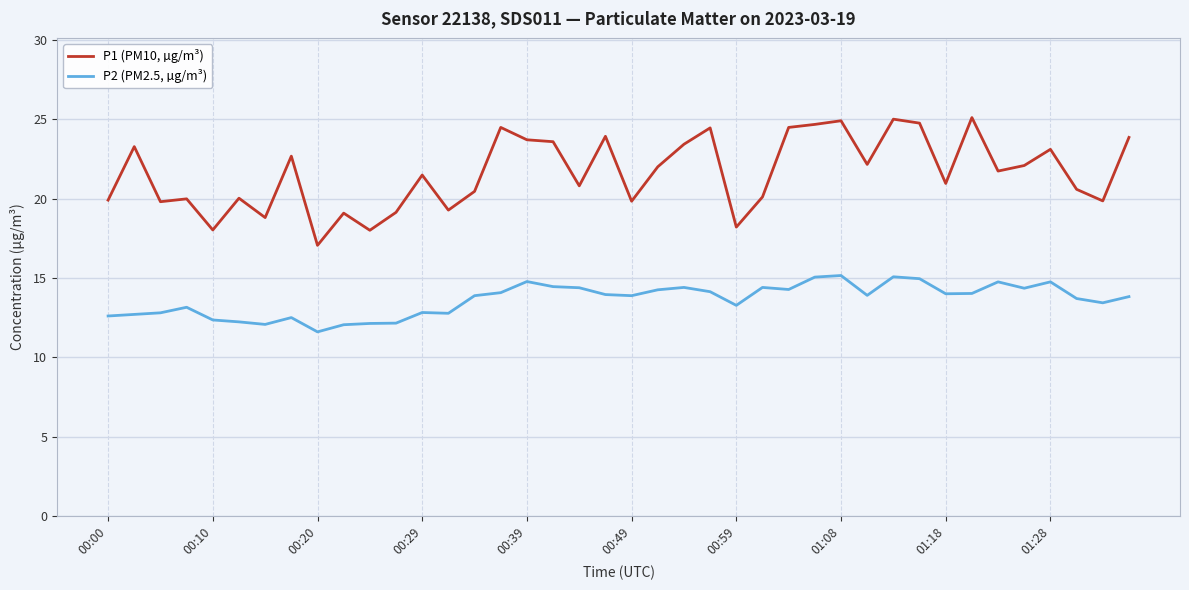

What is the average value of the P2 (PM2.5, µg/m³) series?

13.6